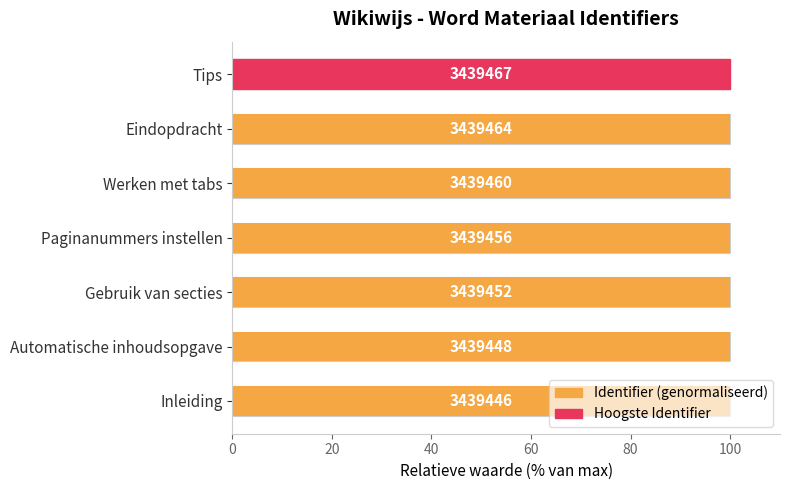

How many values are between 99 and 100?

7